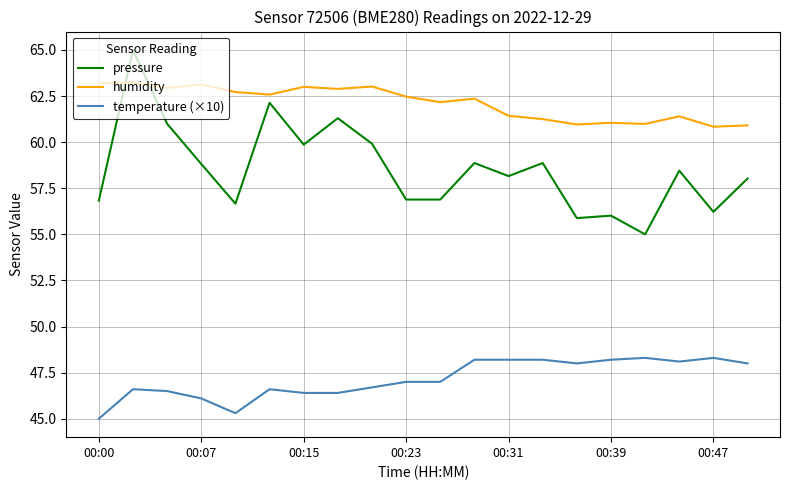

Is this an area chart (filled region under the line)?

No